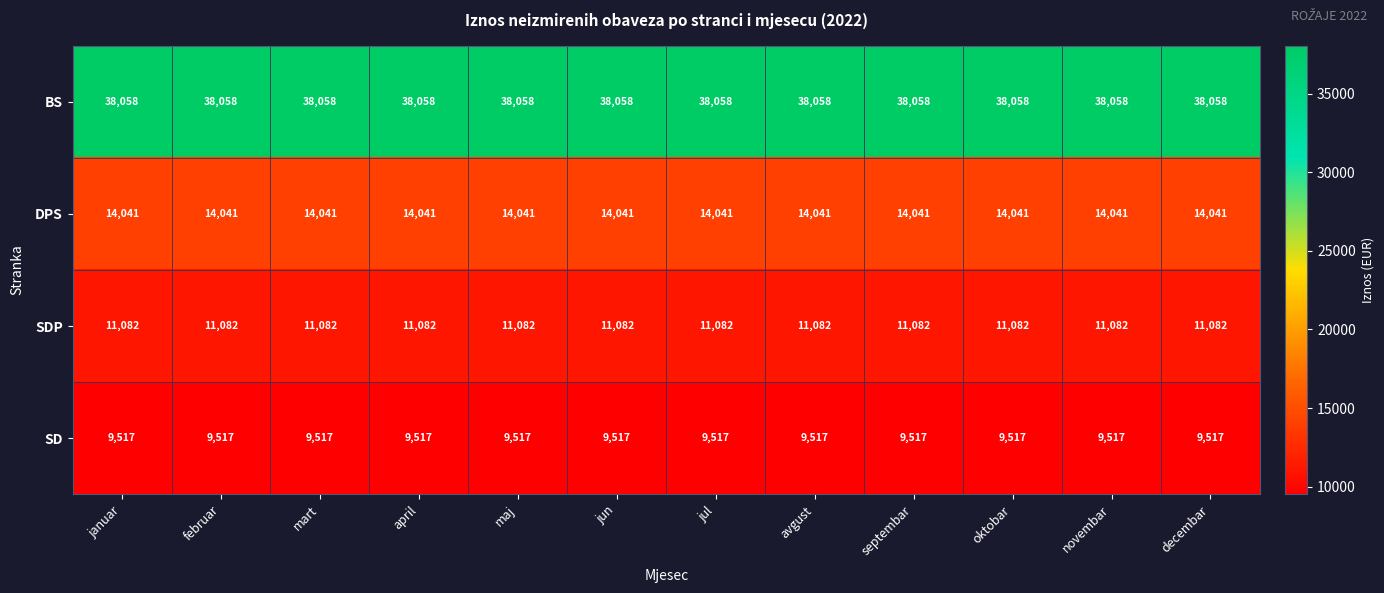

Is the value of SD at februar greater than the value of SDP at decembar?

No